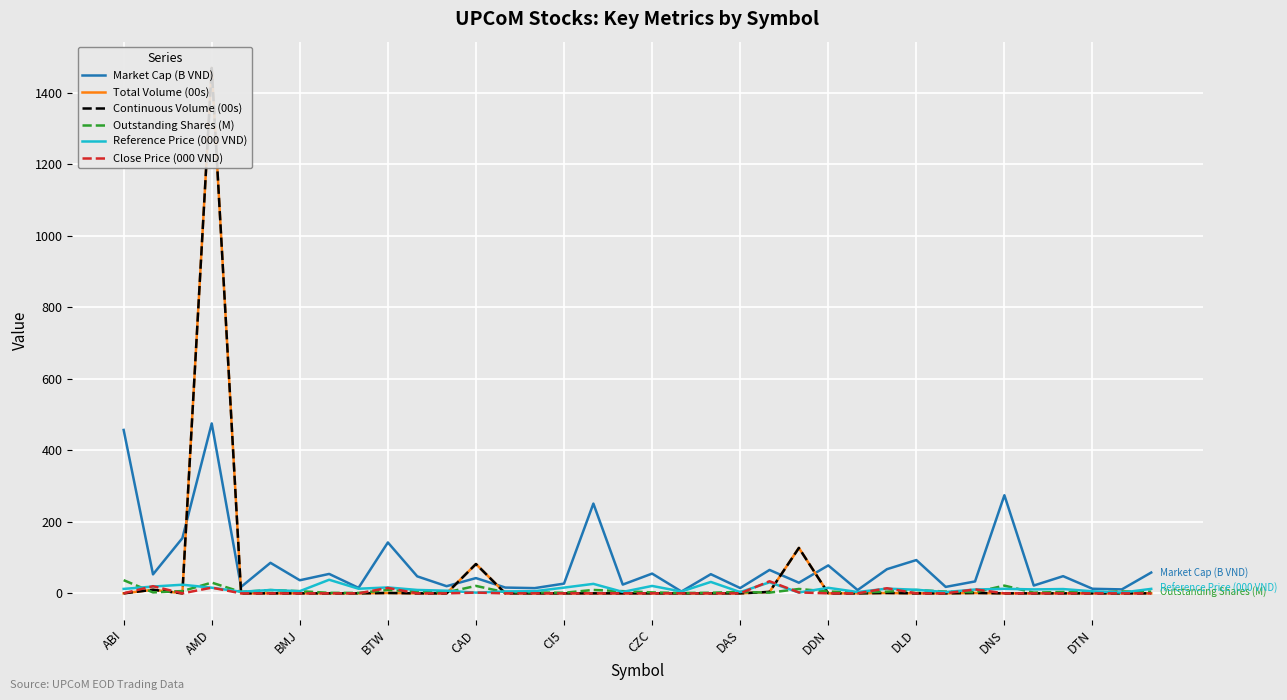

Which series changed the most between 23 and 25?

Total Volume (00s)